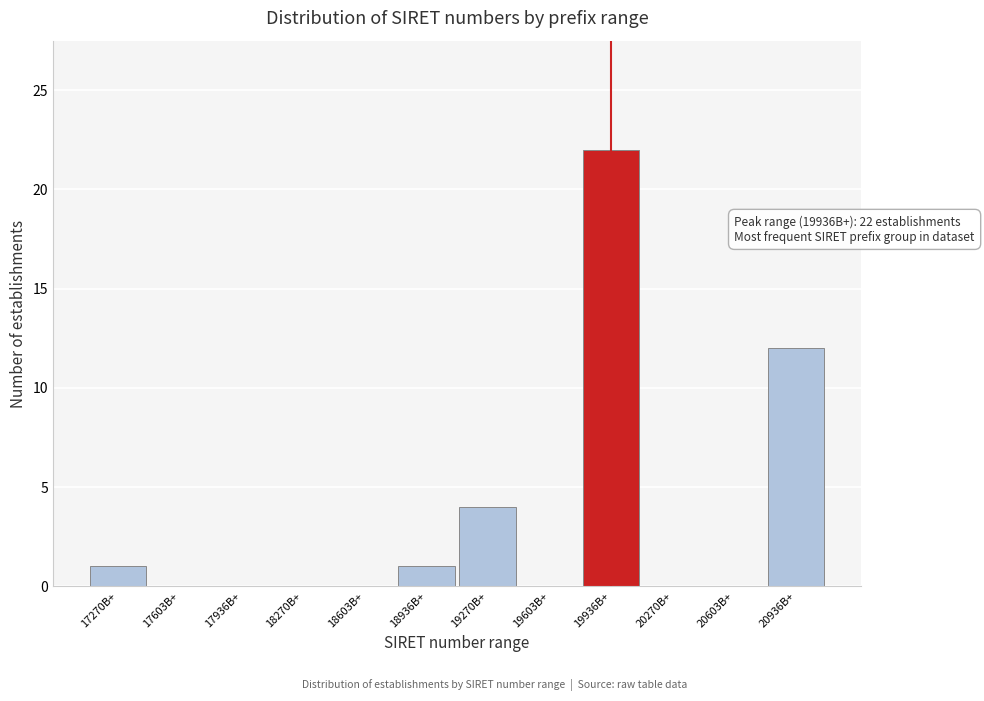

Reading right to left, list all the values displayed in this chart.

20936B+=12	20603B+=0	20270B+=0	19936B+=22	19603B+=0	19270B+=4	18936B+=1	18603B+=0	18270B+=0	17936B+=0	17603B+=0	17270B+=1